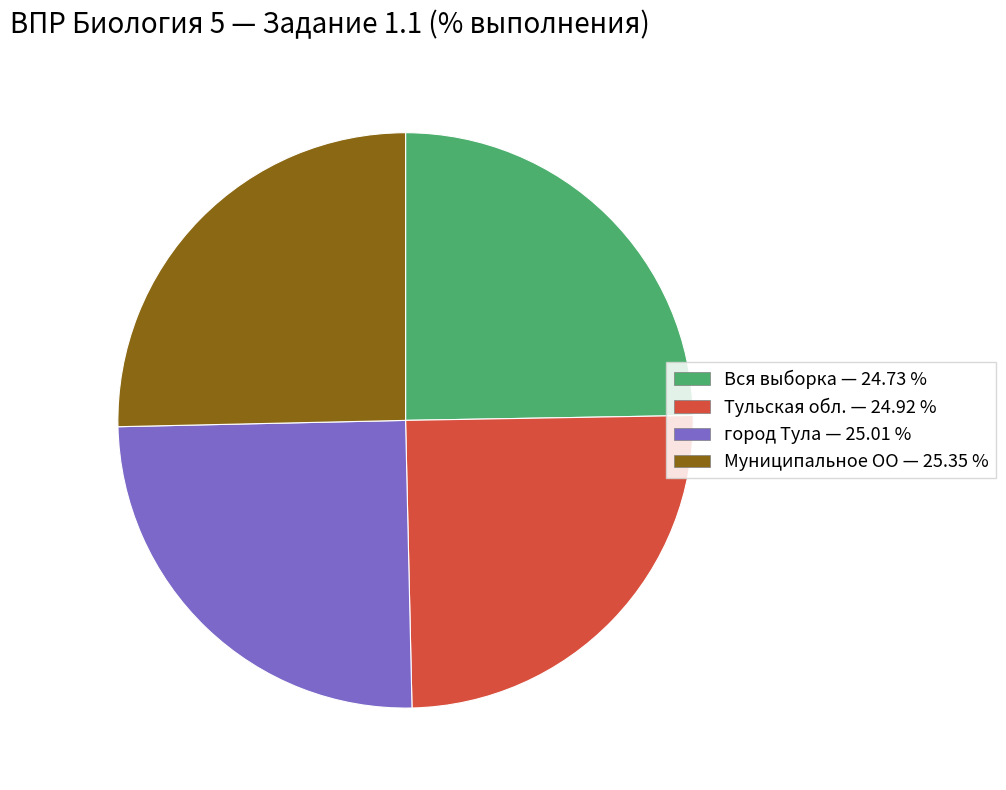

How many segments does this pie chart have?

4